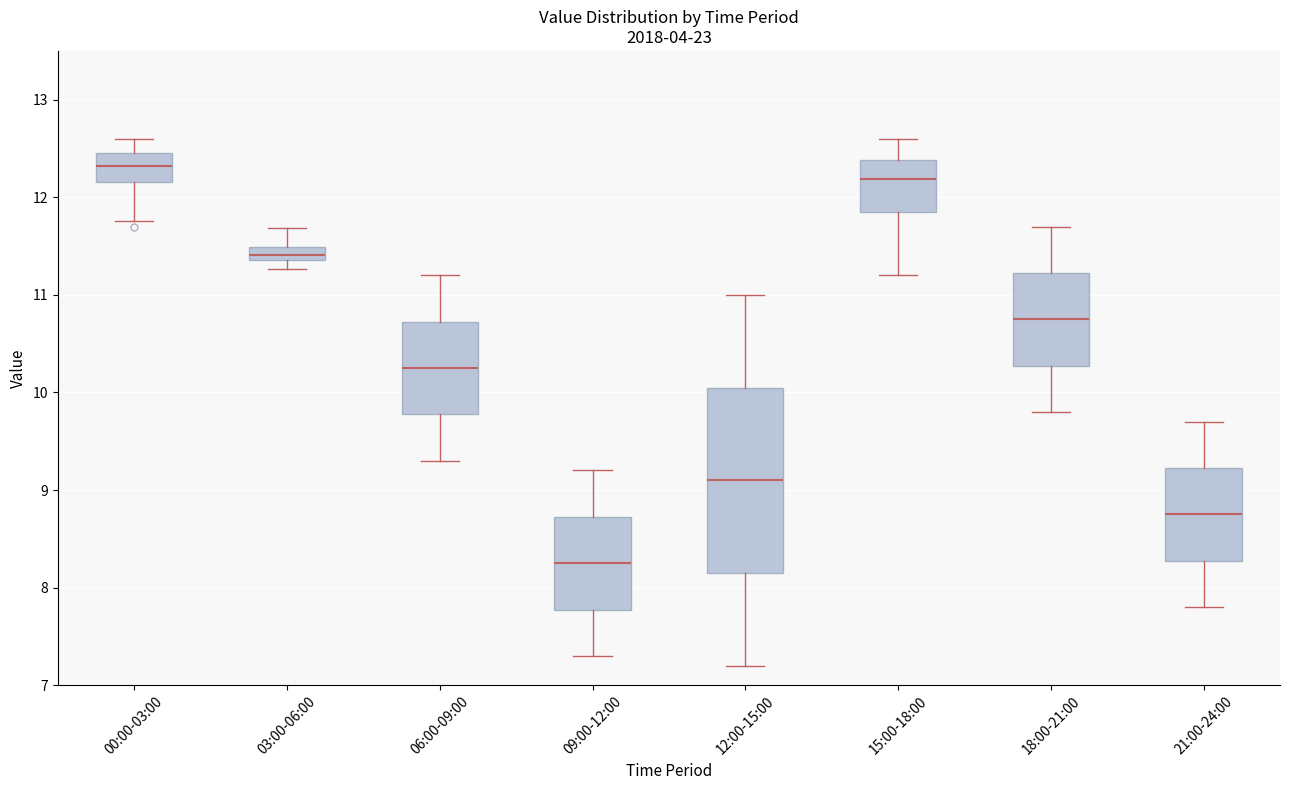

Where is the upper edge of the box for 18:00-21:00 on the y-axis? The values are not printed on the chart, so give them approximately, as read against the axis.

11.2